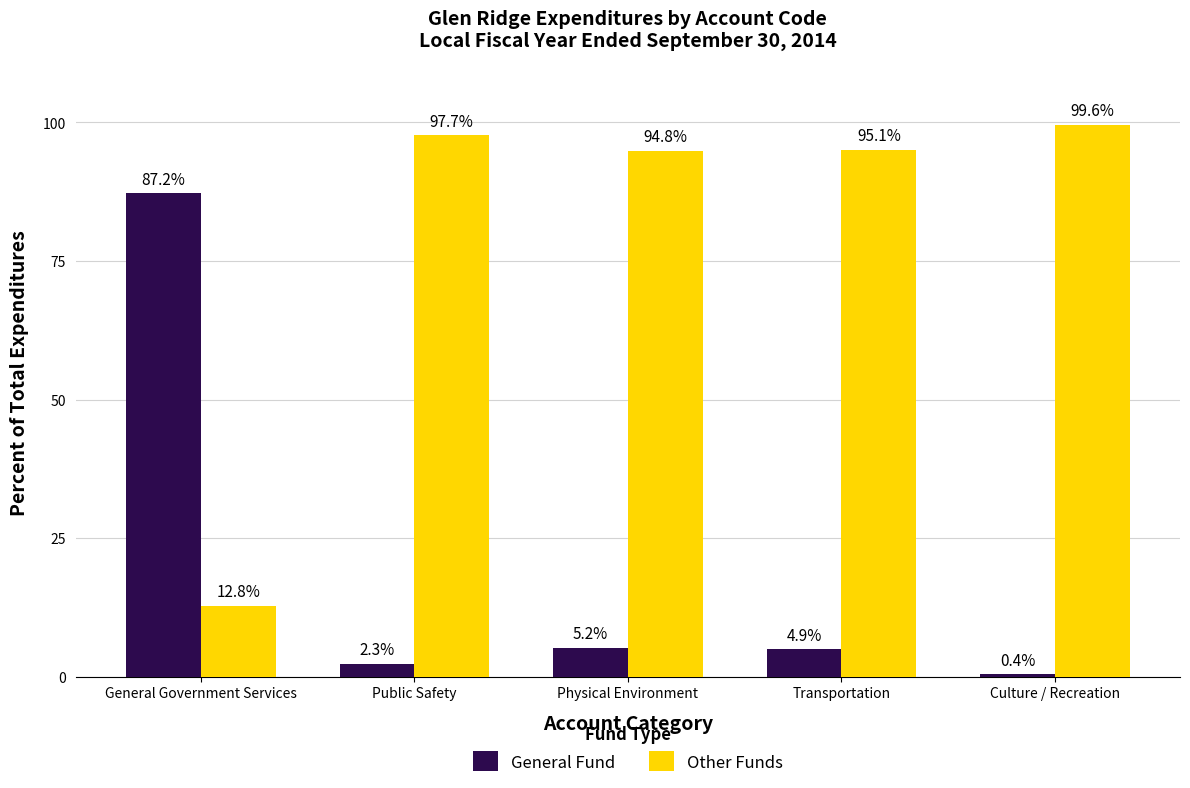

Rank the series by their average value, from lowest to highest.

General Fund, Other Funds